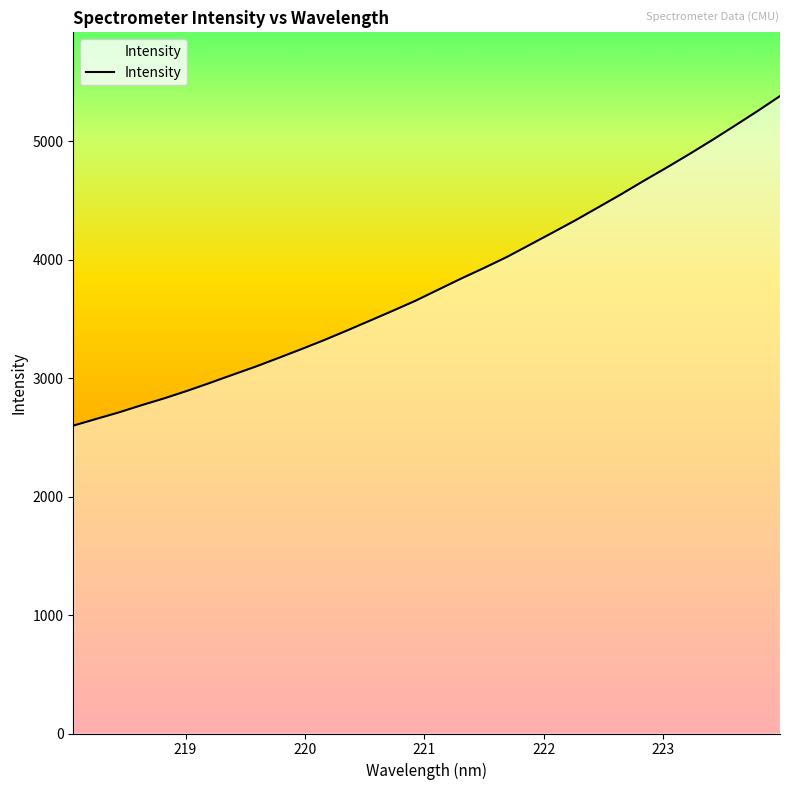

What is the minimum value shown in the chart?

2598.2